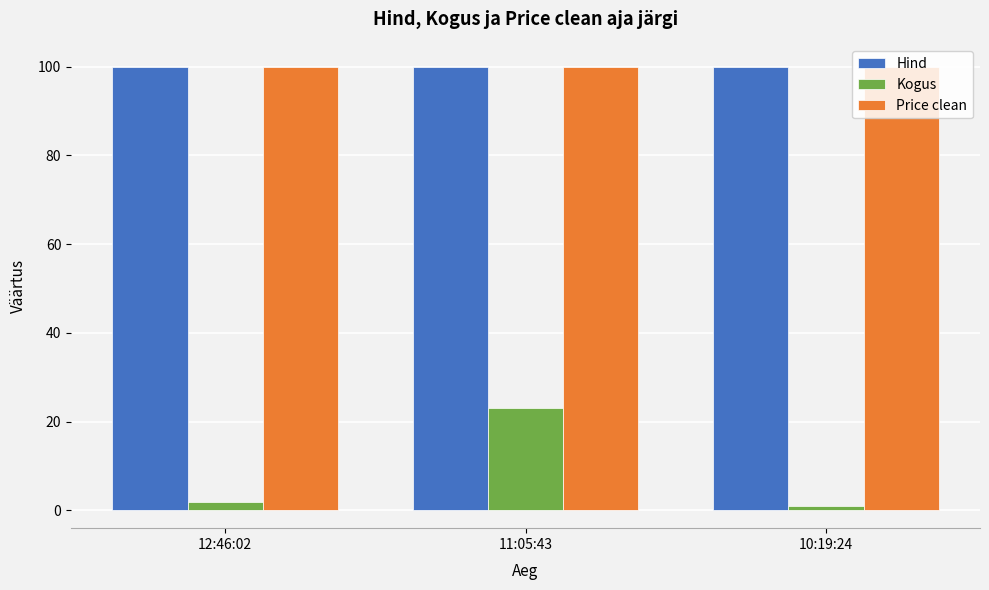

True or false: Hind has a value of 100.0 at 11:05:43.

True